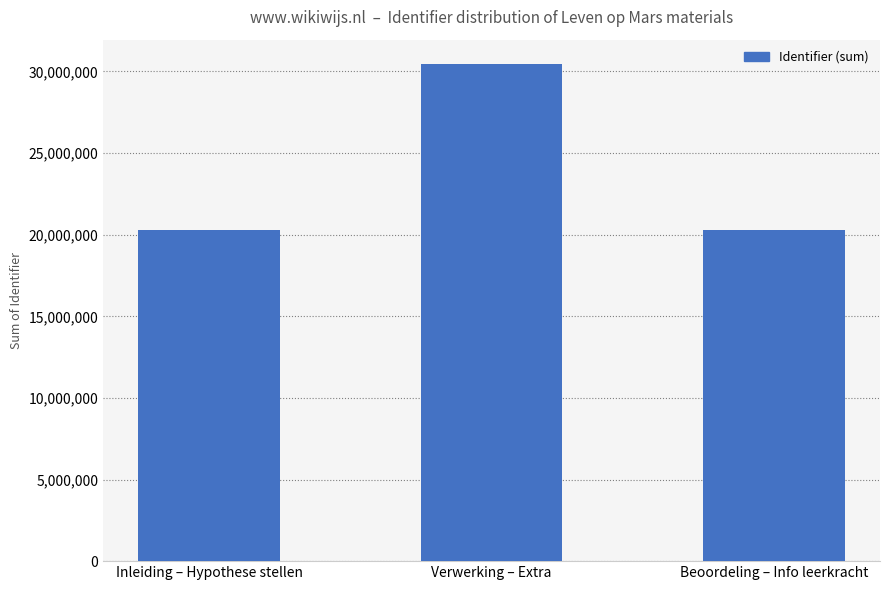

What is the greatest value displayed?

30428667